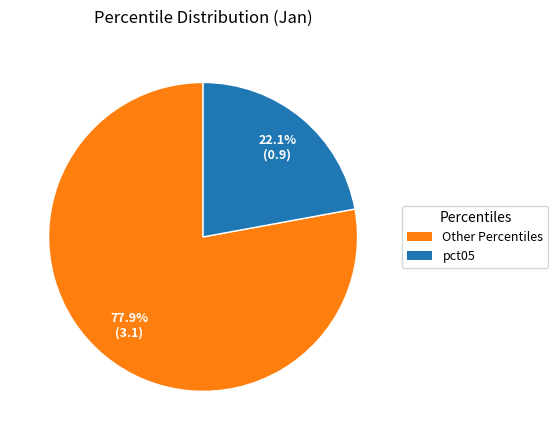

Is there a majority slice in this chart?

Yes